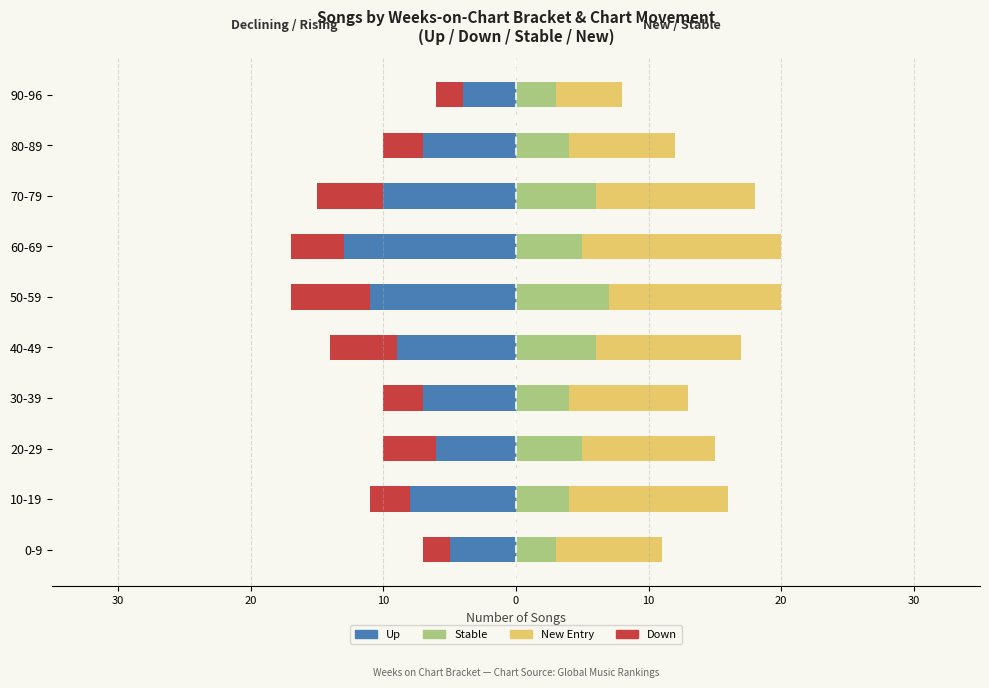

What is the value of the Down bar at the 10th from the left?

-2